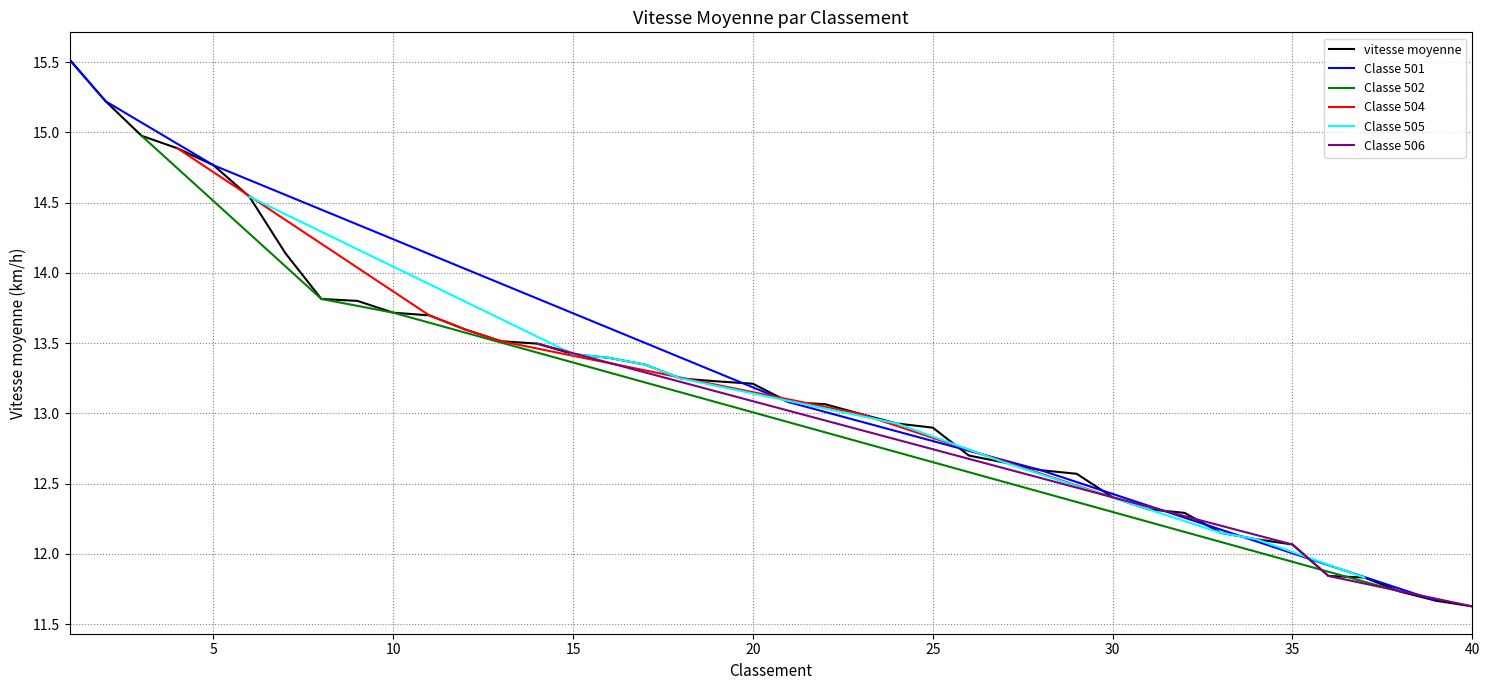

True or false: there are more than 2 points higher than both neighbors.

False